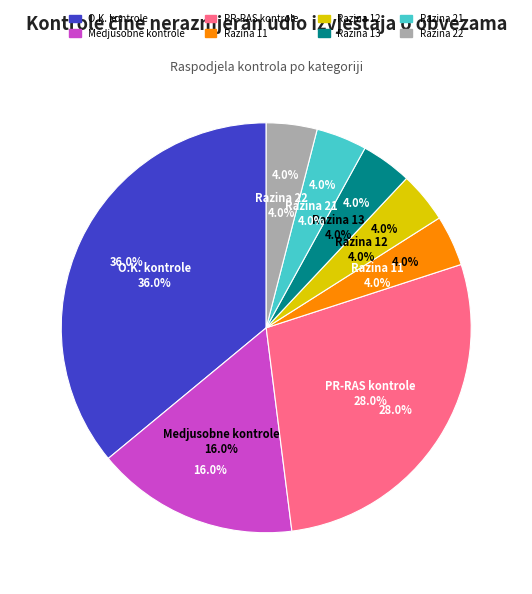

The Razina 11 slice represents 1% of the pie. True or false?

False